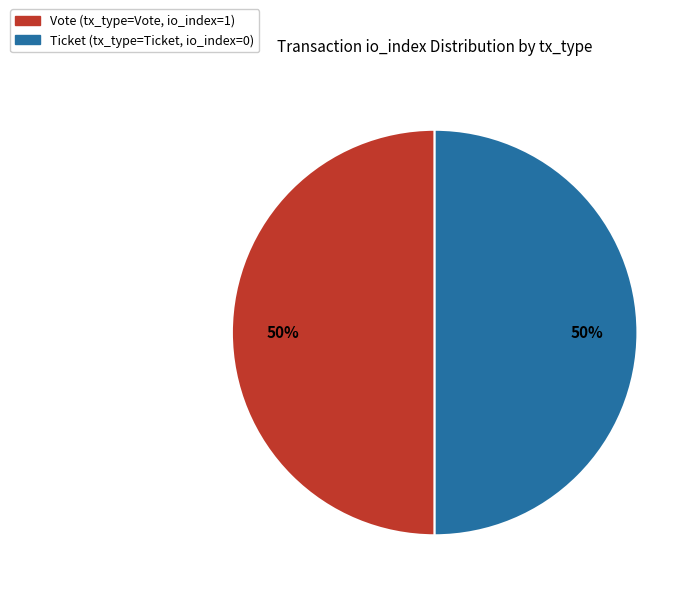

What is the ratio of the value at Ticket to the value at Vote?

1.0